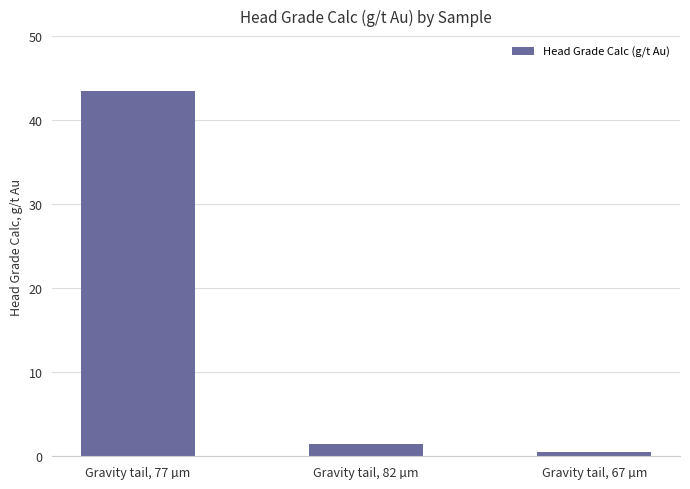

Does the chart contain any negative values?

No